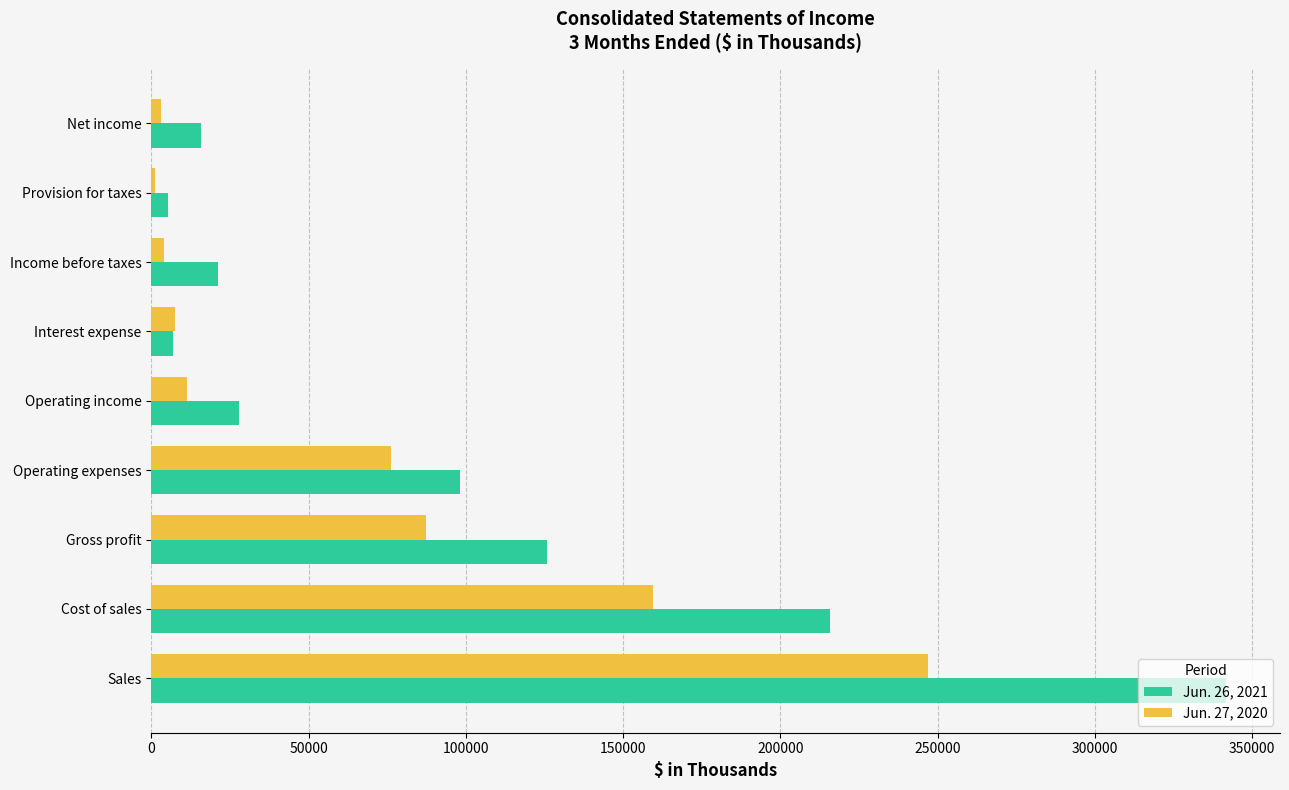

What is the maximum value shown in the chart?

341818